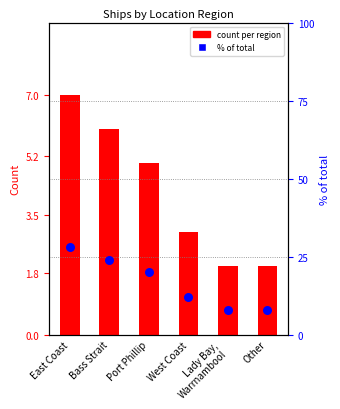

Is the value of % of total at Other greater than the value of count per region at Other?

Yes